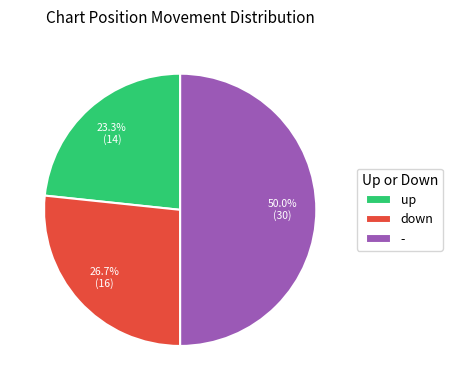

Which slice is the largest?

-